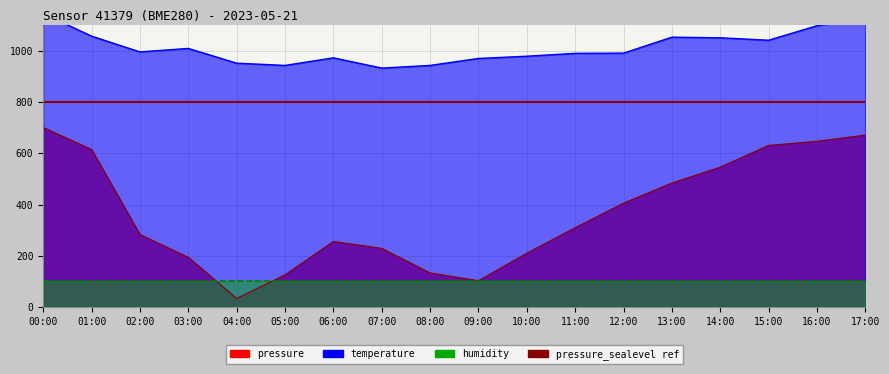

At which label is pressure closest to 367?

12:00